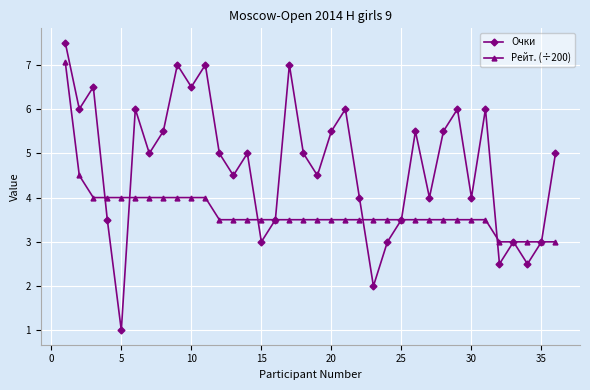

What is the minimum value shown in the chart?

1.0